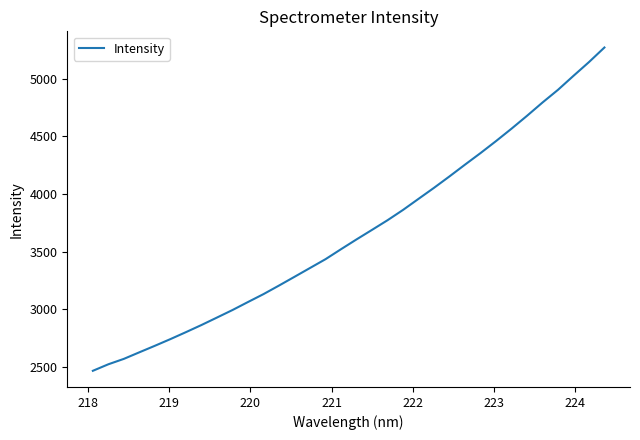

What is the smallest value displayed?

2465.0